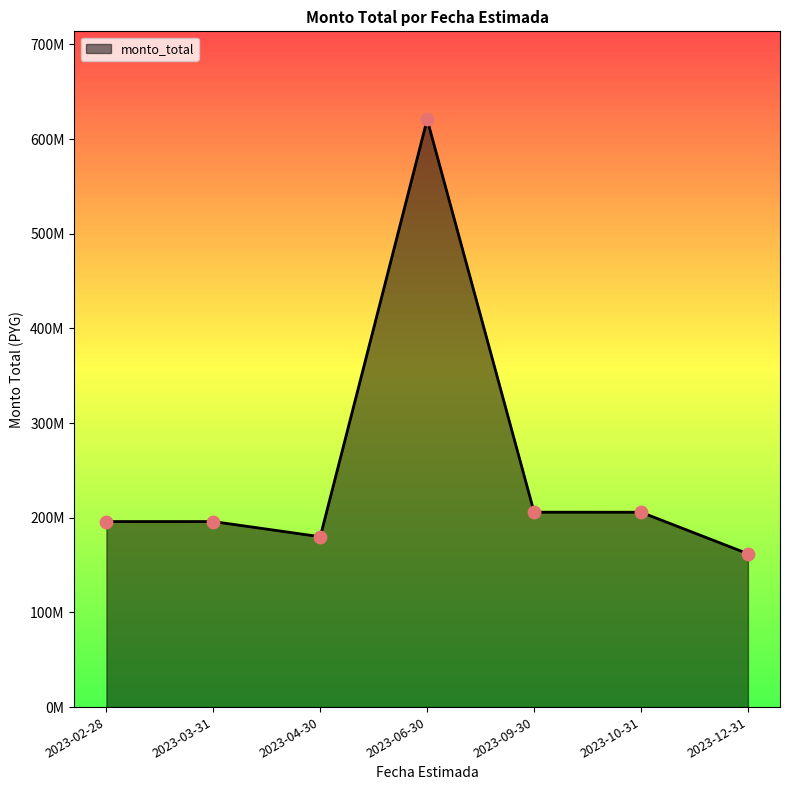

Which has a higher value, 2023-10-31 or 2023-02-28?

2023-10-31